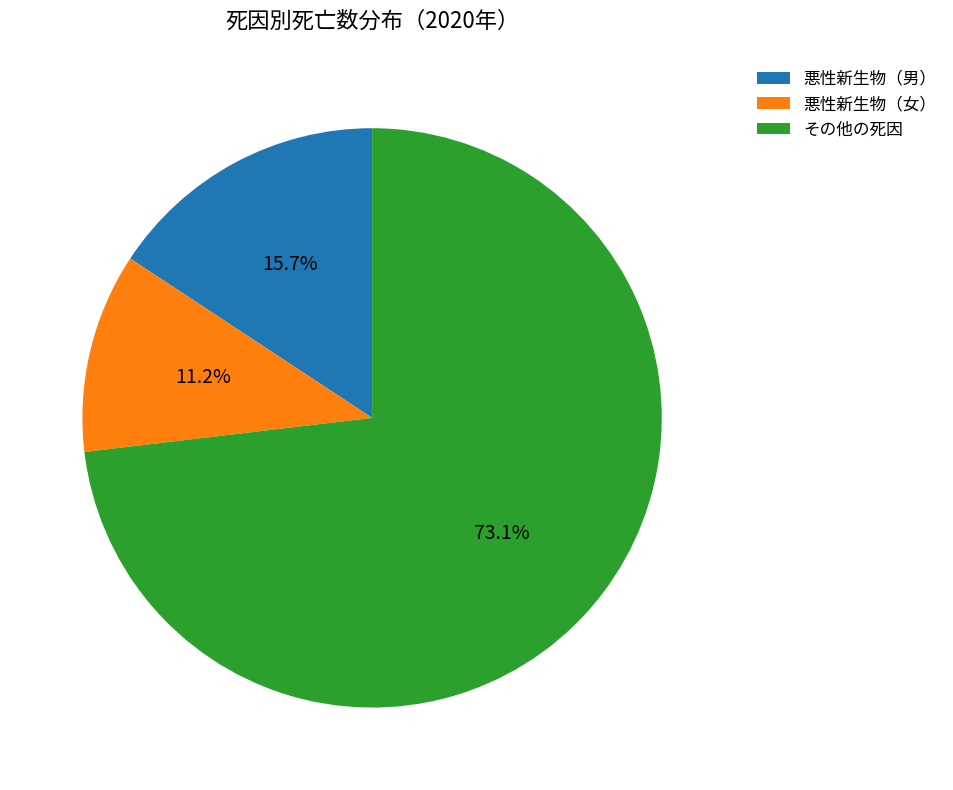

Between 悪性新生物（女） and その他の死因, which is larger?

その他の死因